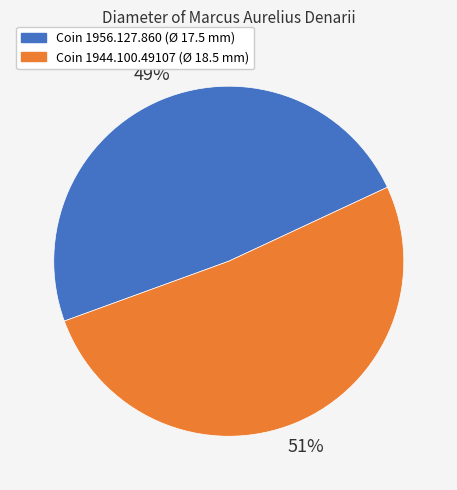

Is there any slice that represents more than half of the pie?

Yes